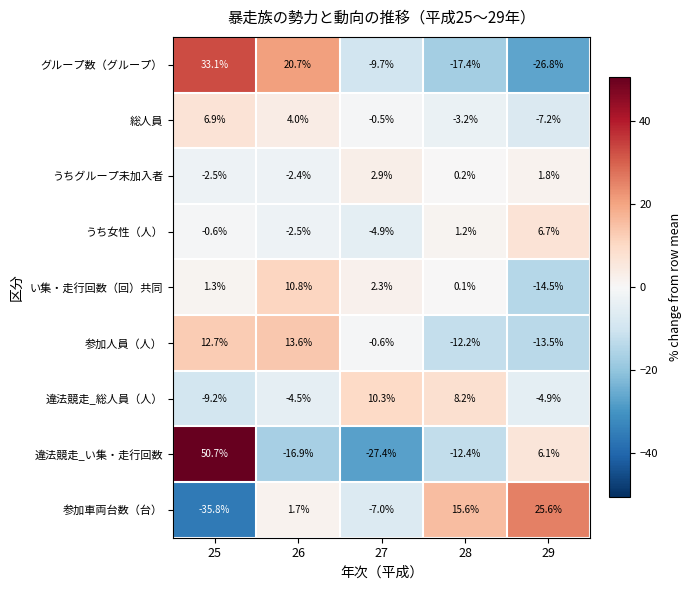

Which series changed the most between 26 and 27?

グループ数（グループ）